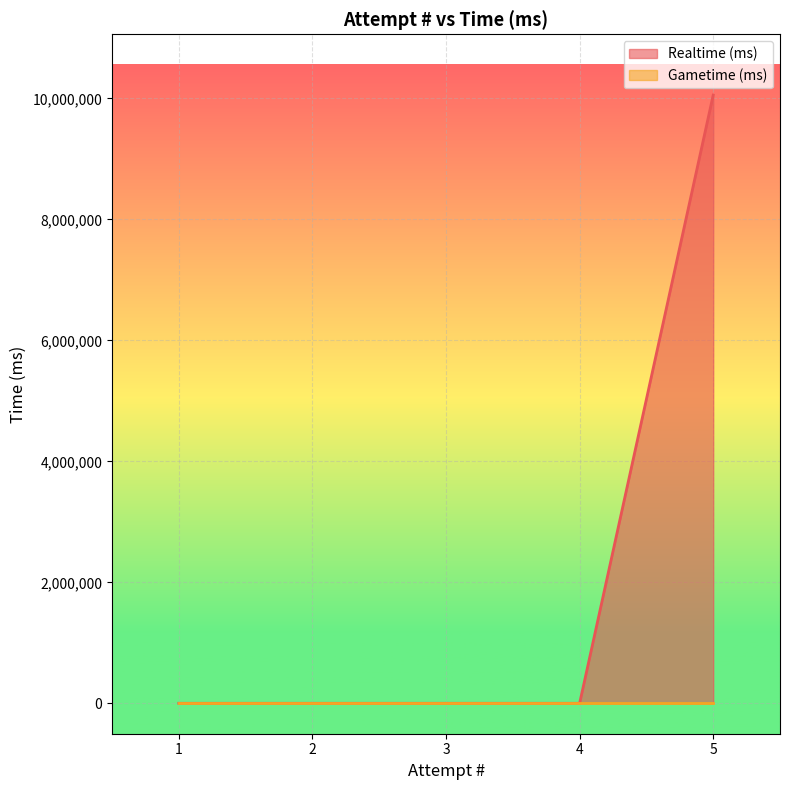

True or false: the data shows 5620348 at 5.

False